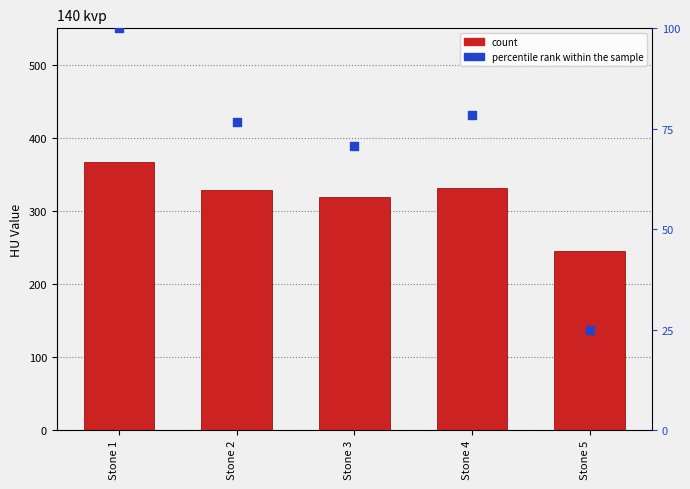

Is the value of count at Stone 5 greater than the value of percentile rank within the sample at Stone 5?

Yes